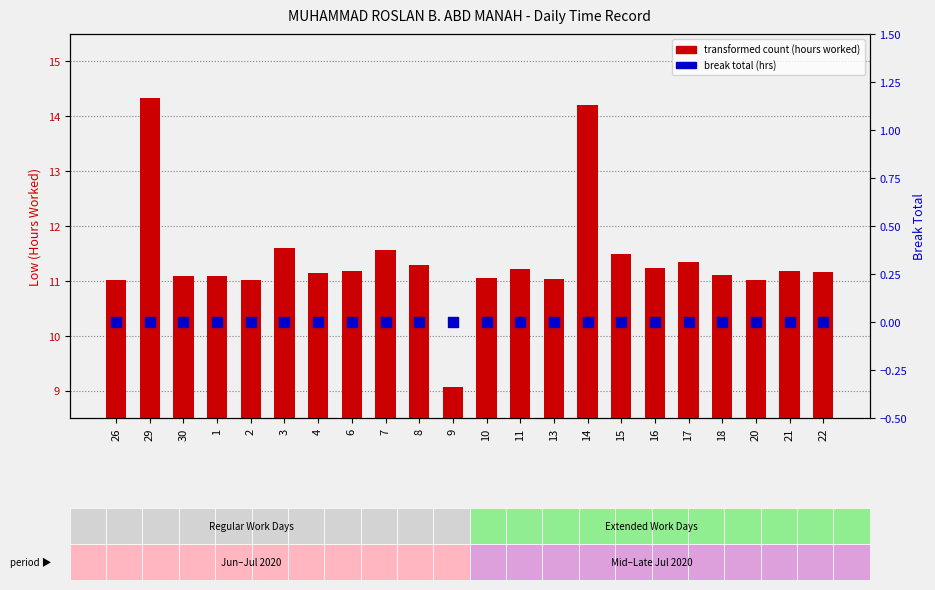

Which series contains the highest Y value?

transformed count (hours worked)